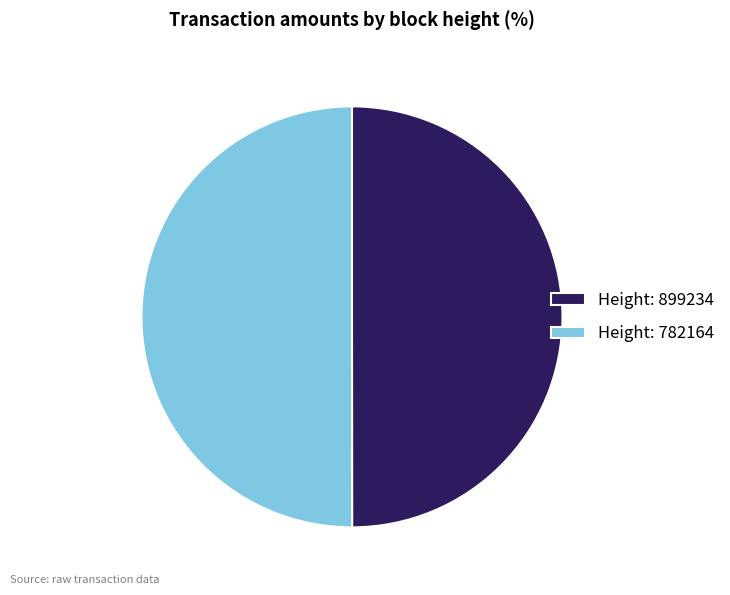

The Height: 899234 slice represents 41% of the pie. True or false?

False